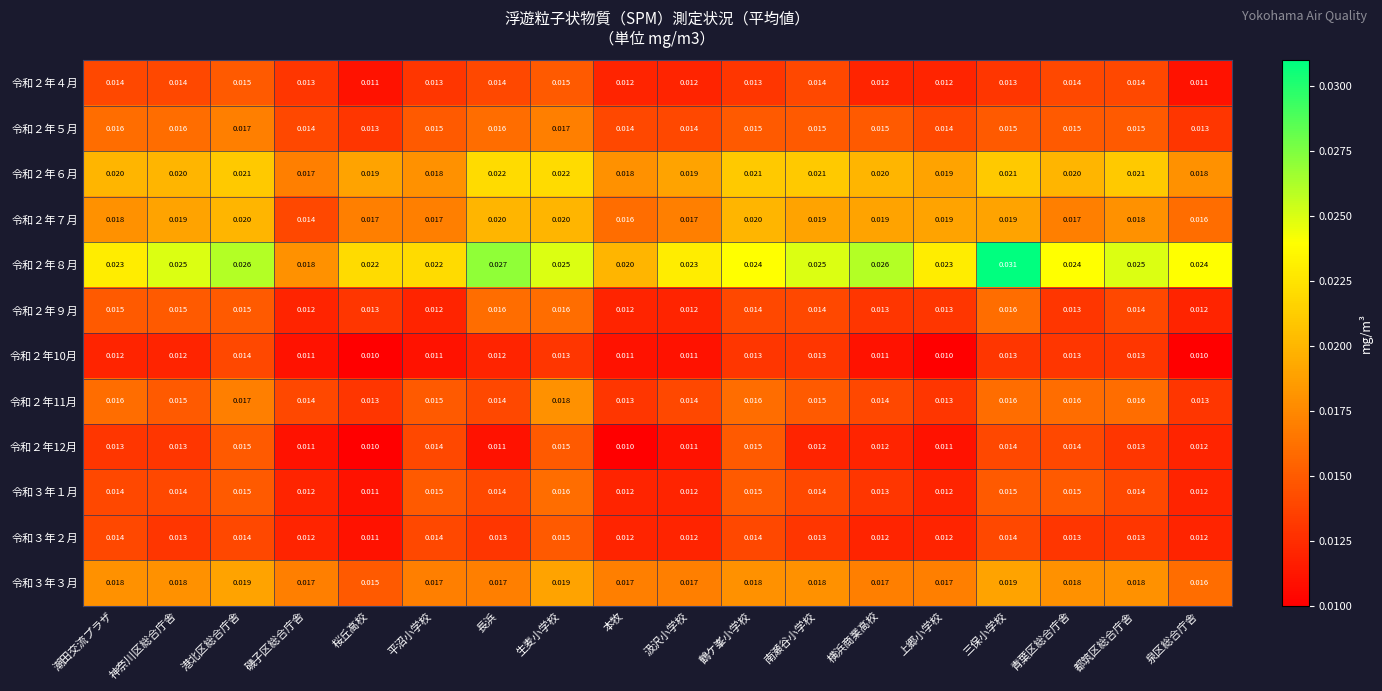

How many distinct data groups are displayed?

12